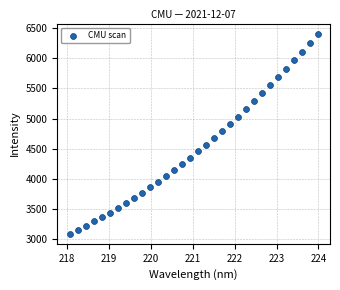

What is the range of X values (max minus min)?

5.9